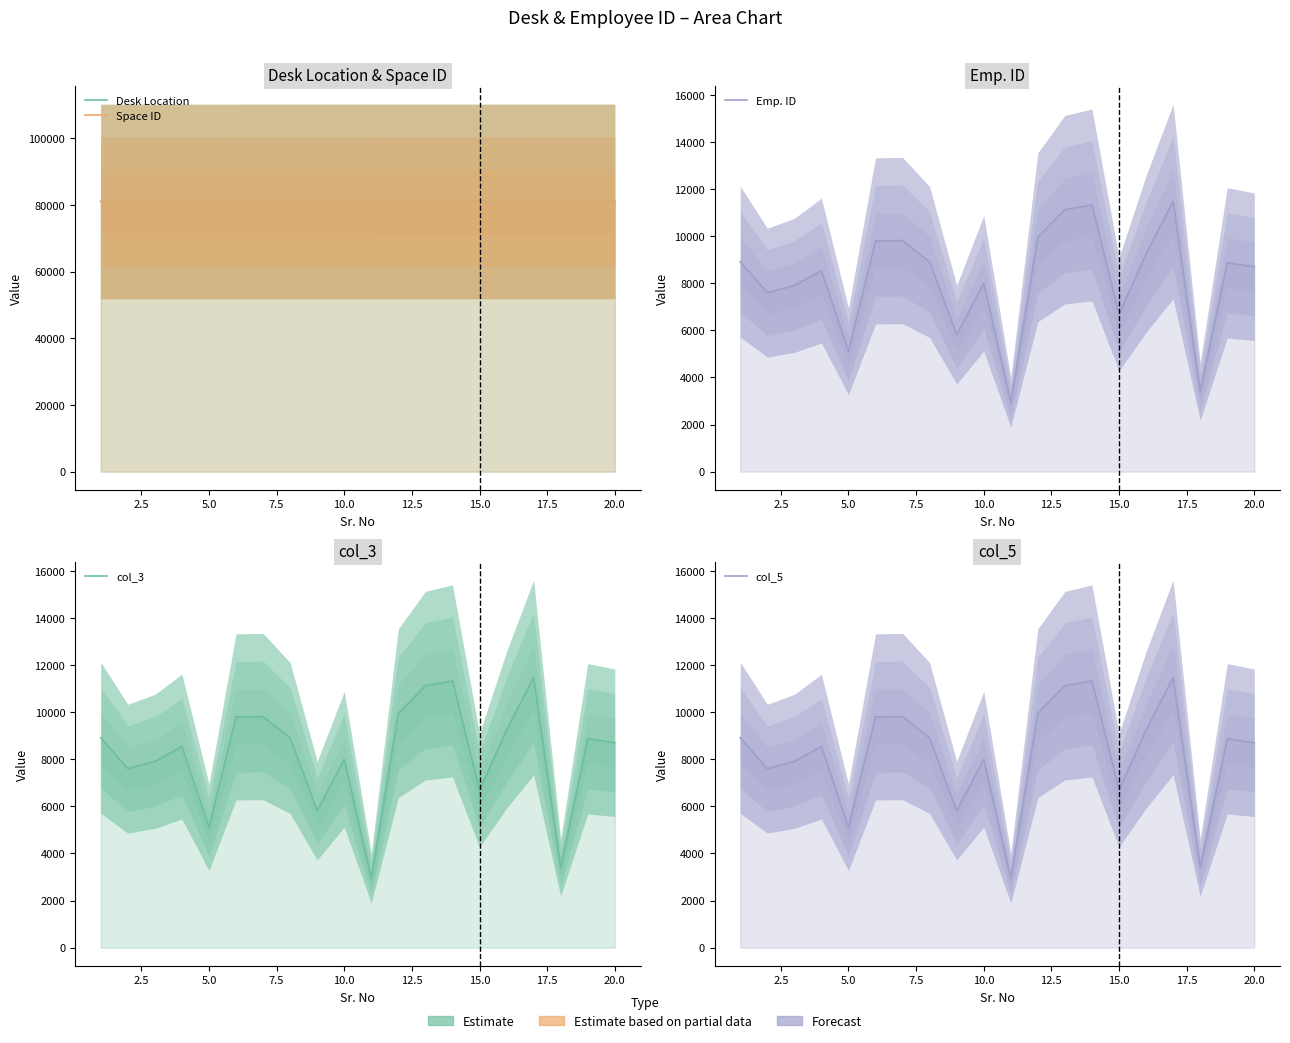

What is the difference between the maximum and minimum values in the col_3 series?

8527